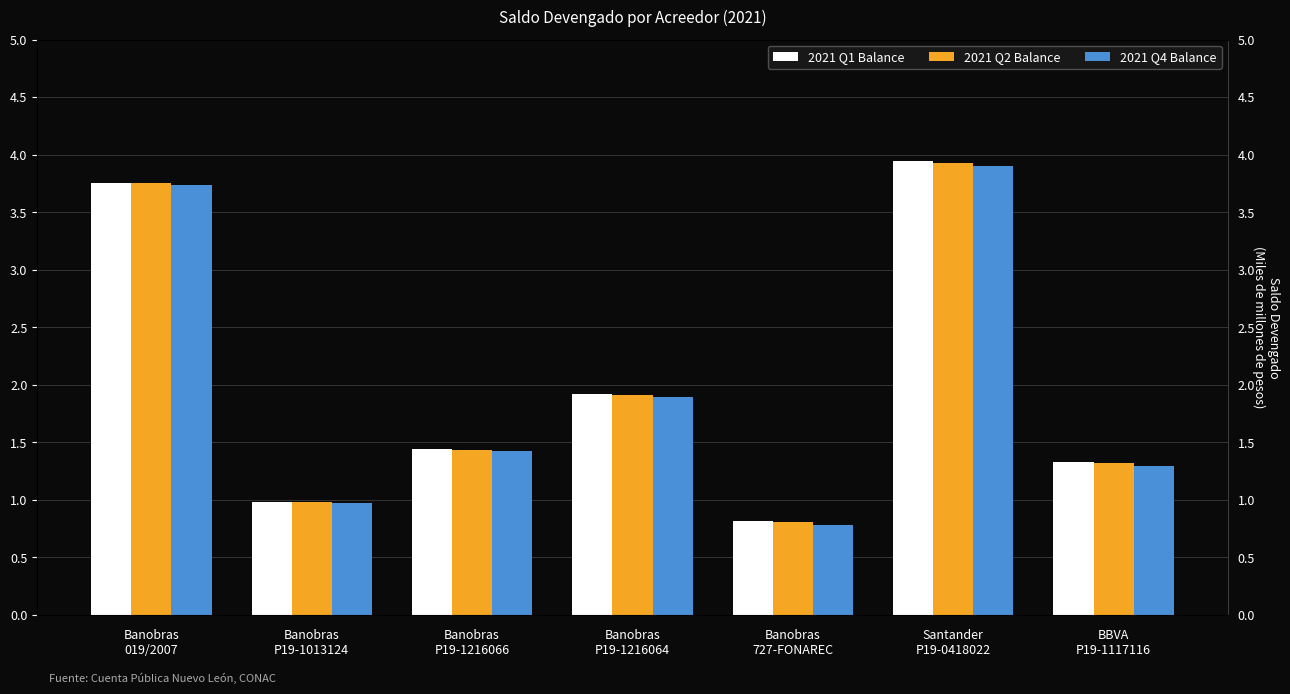

What is the smallest value displayed?

0.8